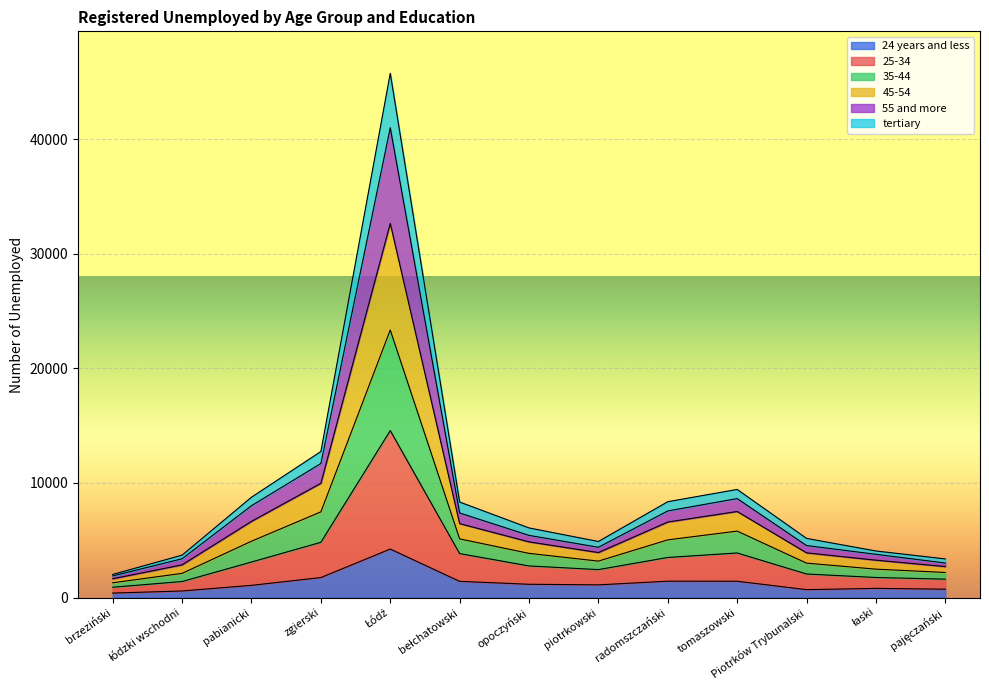

What are all the series names shown in the legend?

24 years and less, 25-34, 35-44, 45-54, 55 and more, tertiary